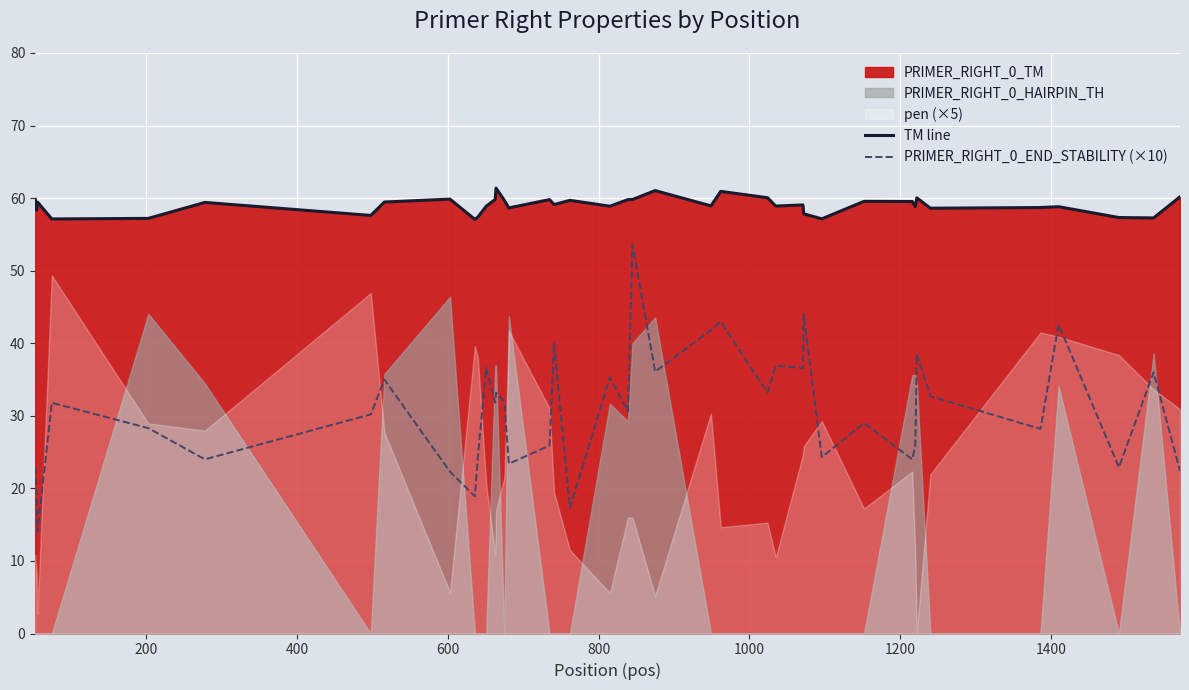

What is the difference between the maximum and minimum values in the PRIMER_RIGHT_0_END_STABILITY (×10) series?

39.6